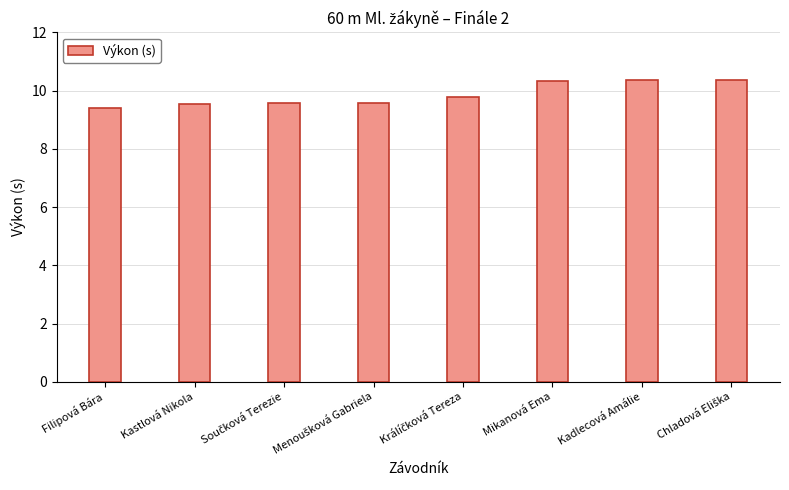

The chart shows a value of 17.9 at Kadlecová Amálie. True or false?

False